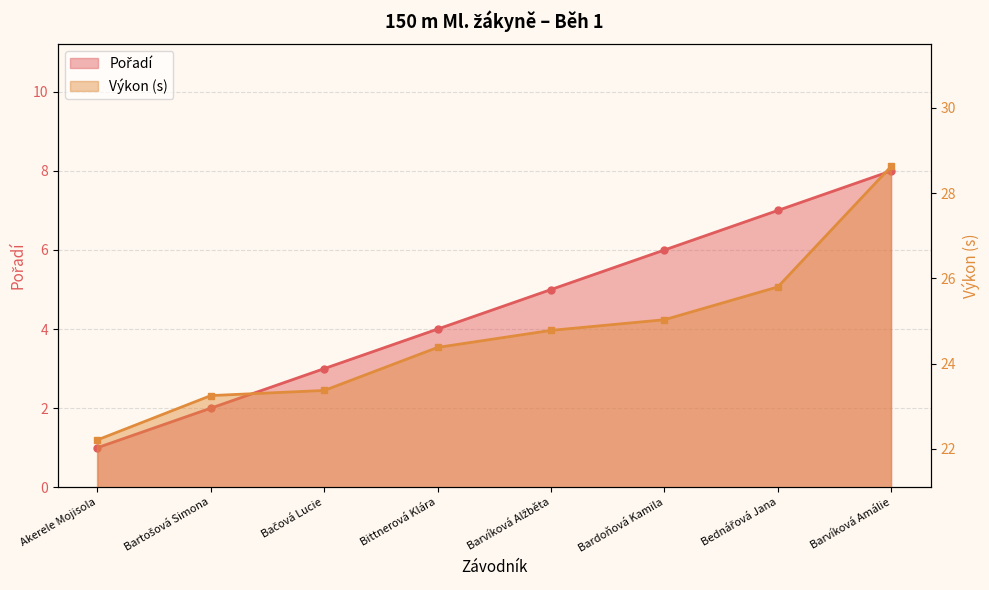

What is the sum of all Pořadí values?

36.0